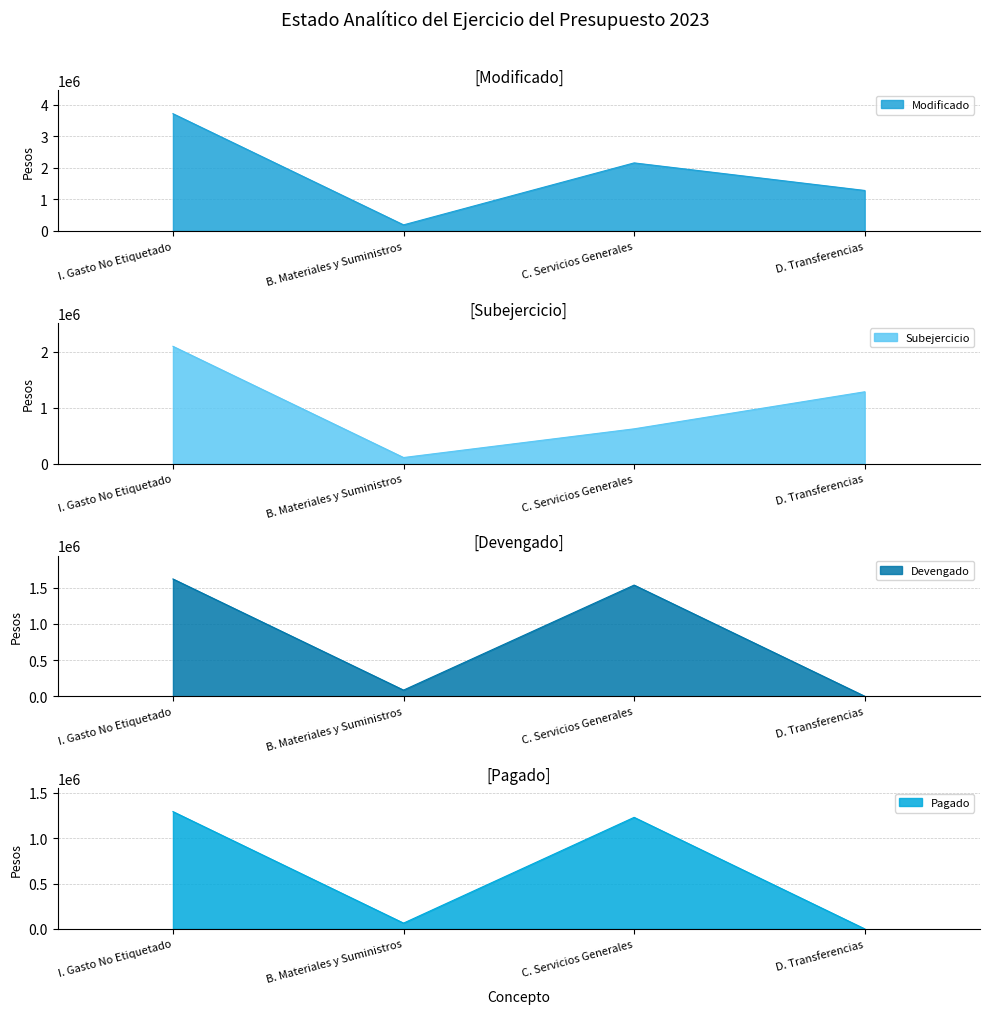

True or false: Modificado and Devengado intersect in this chart.

False